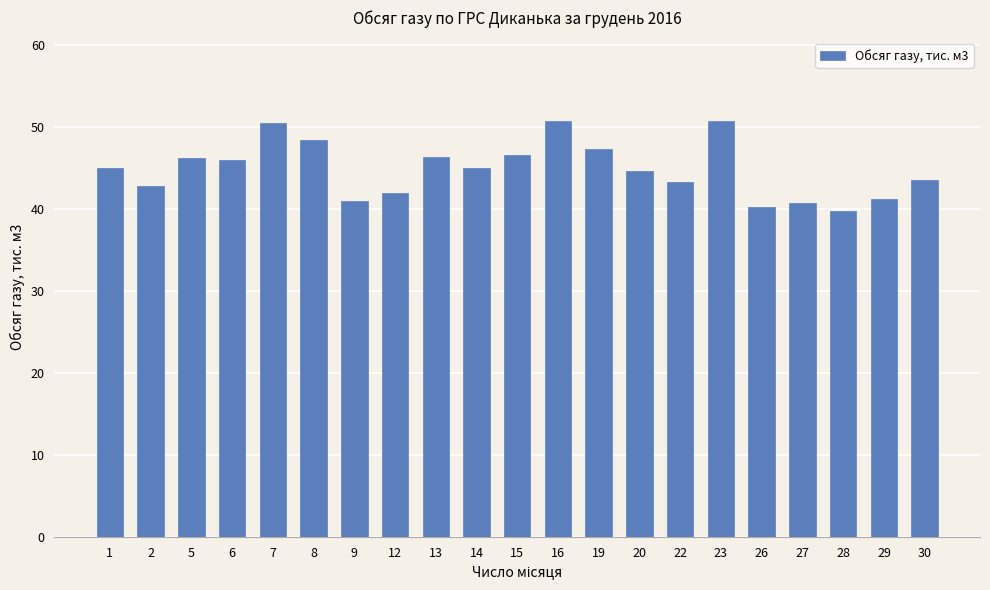

Which category has the lowest value across all series?

28